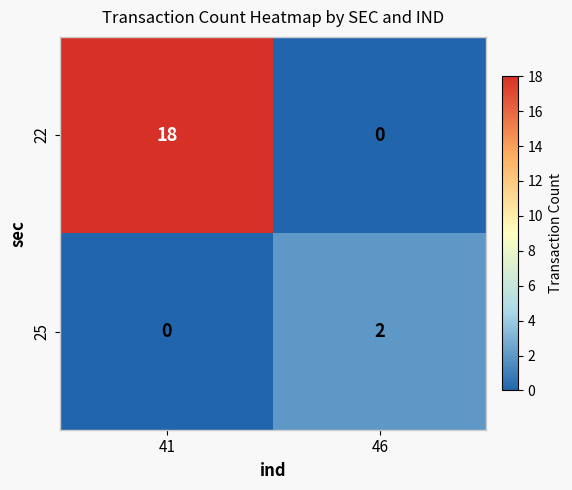

Which series has the widest spread of values?

22